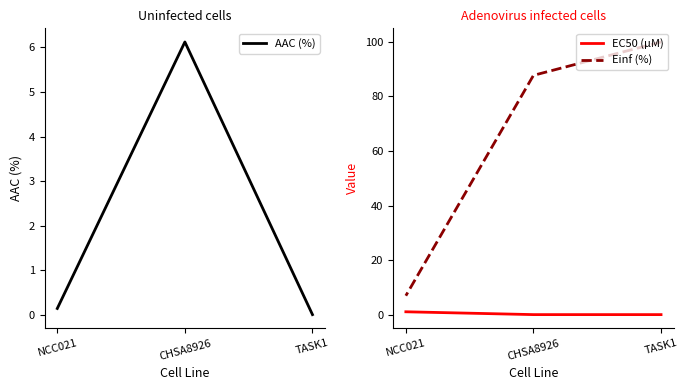

How many lines are shown in the chart?

3